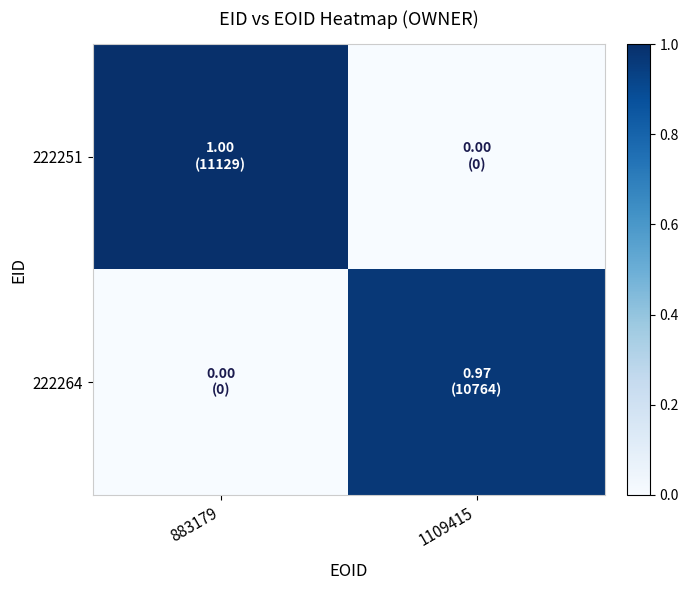

Between 883179 and 1109415, which is larger?

883179